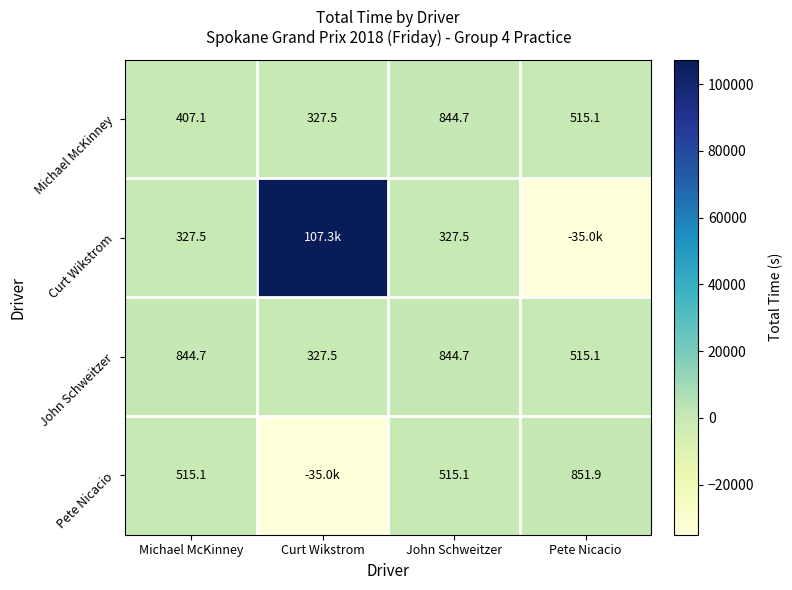

Is it true that John Schweitzer equals 897.0 at Pete Nicacio?

False